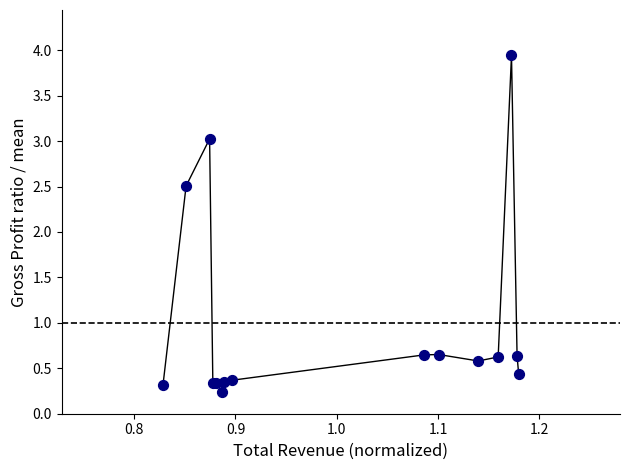

What Y value in the scatter plot is closest to 2?

2.5